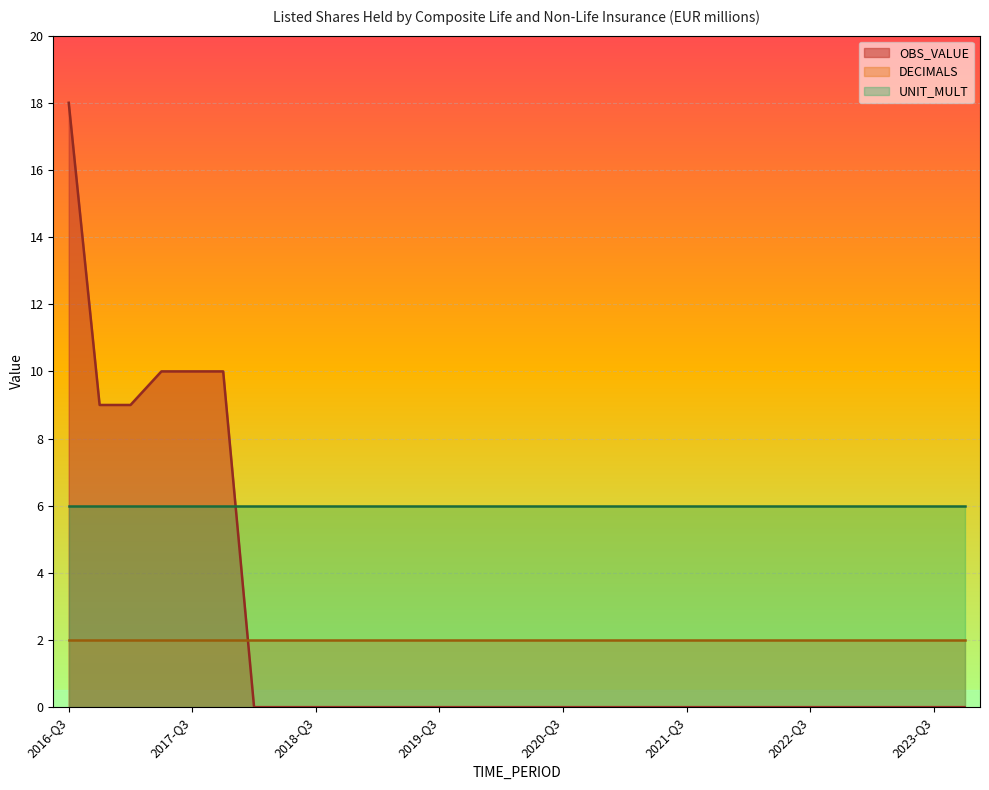

What is the difference between the second highest and second lowest values in the OBS_VALUE series?

10